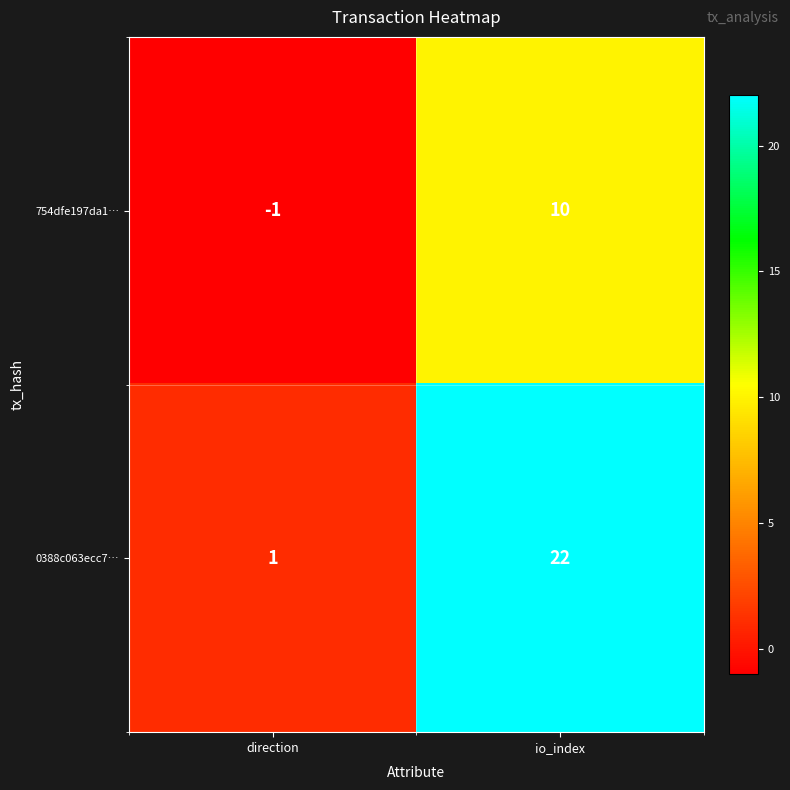

What is the sum of all 0388c063ecc7… values?

23